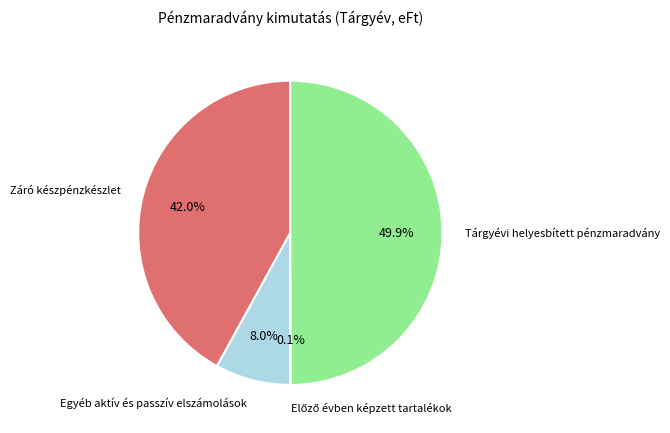

The Tárgyévi helyesbített pénzmaradvány slice represents 50% of the pie. True or false?

True